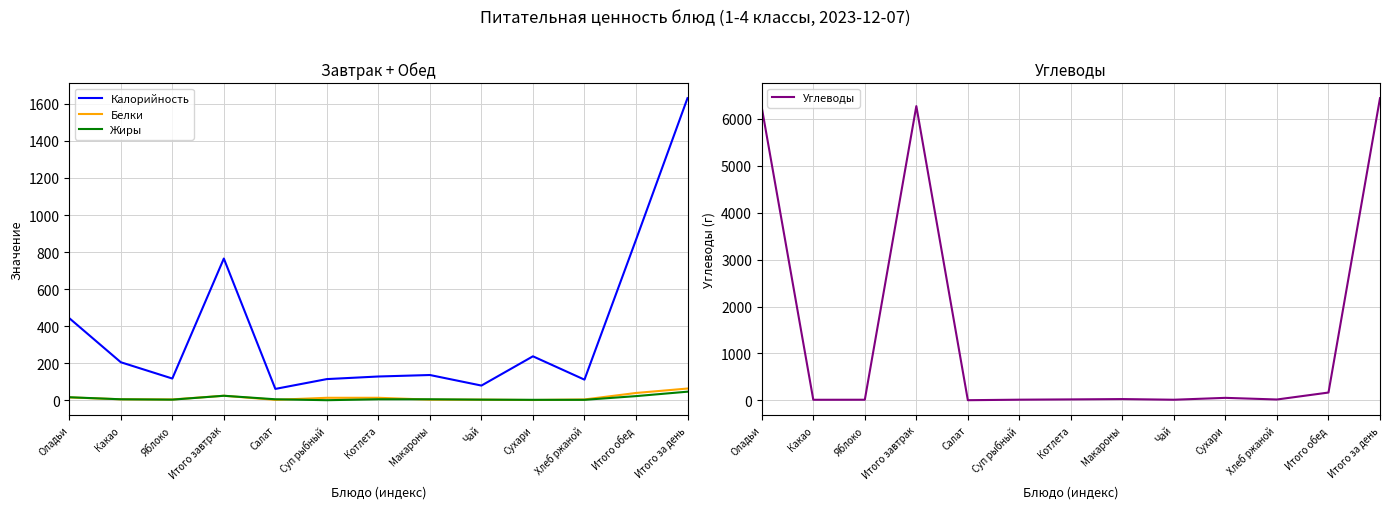

Count the number of categories in the chart.

13